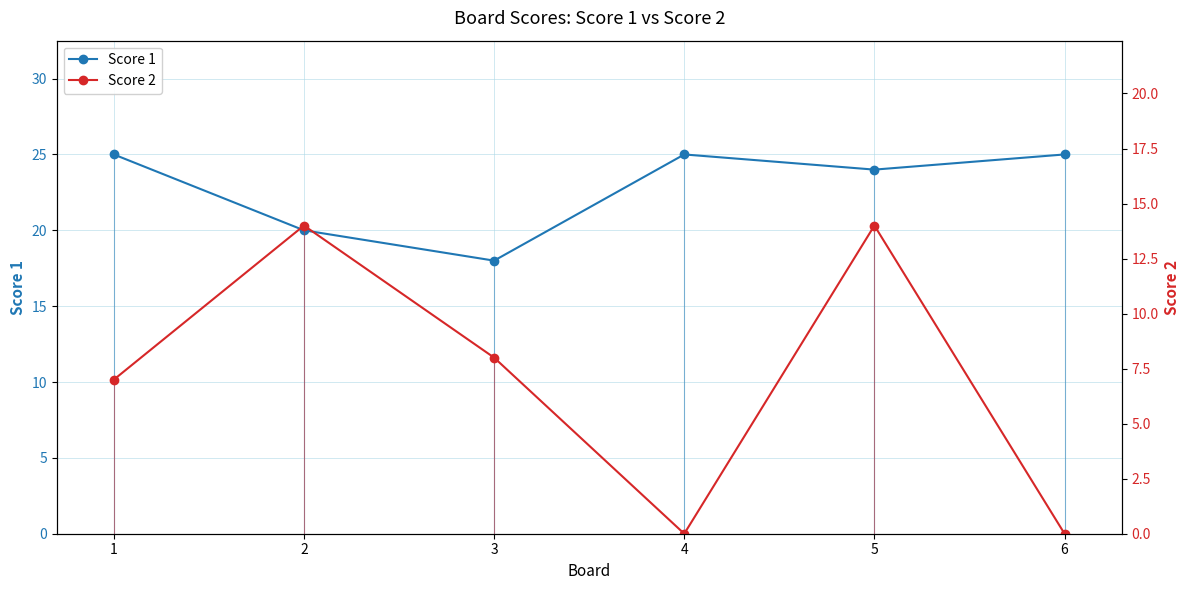

List the series in order of their overall mean, lowest first.

Score 2, Score 1